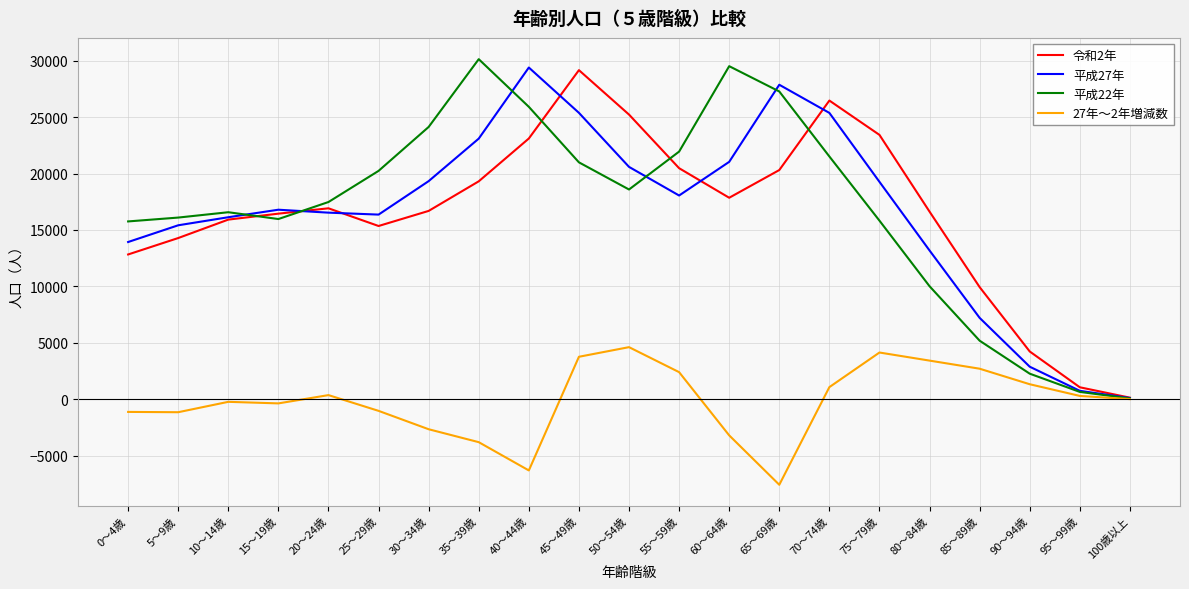

How many distinct data groups are displayed?

4